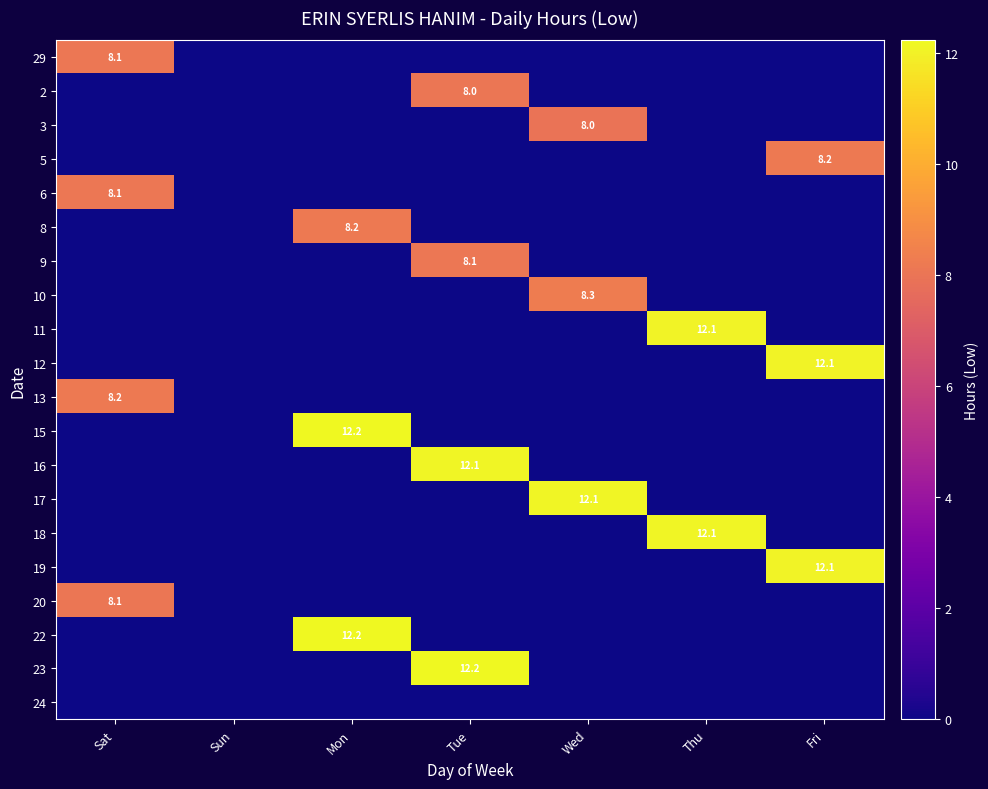

True or false: 12 has a value of 8.0 at Fri.

False